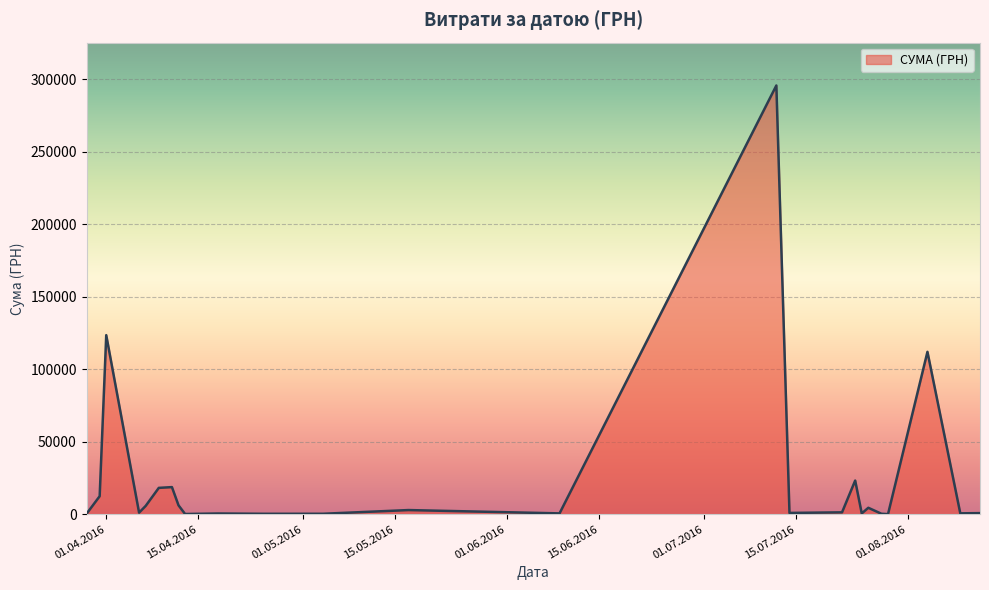

What is the difference between the maximum and minimum values?

295540.8